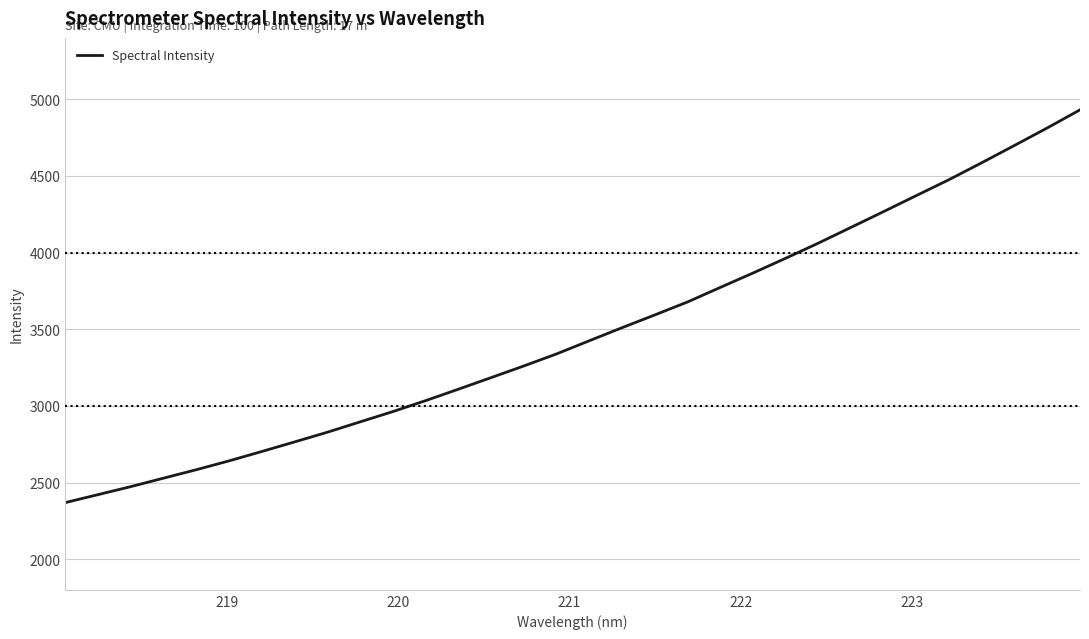

What is the minimum value shown in the chart?

2369.2